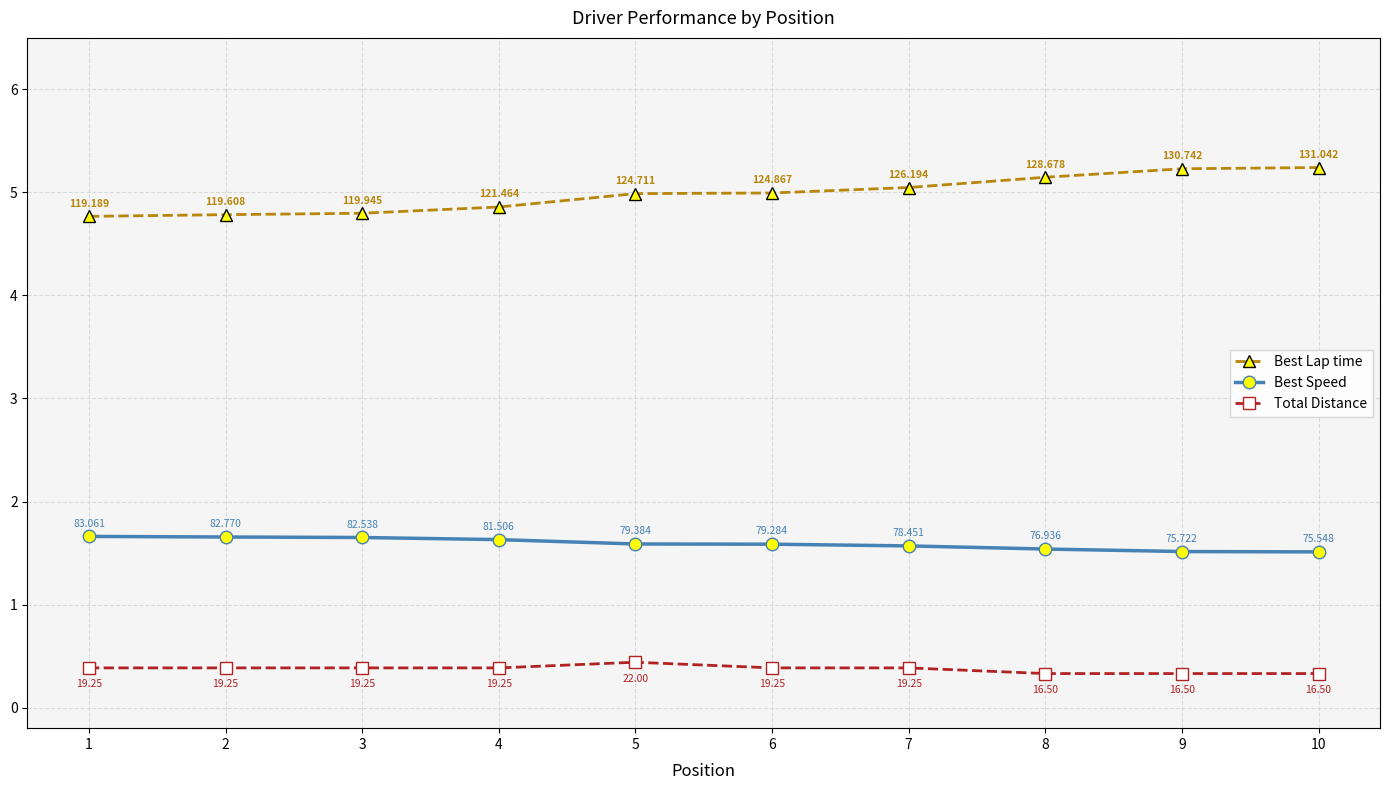

True or false: Best Lap time has a value of 9.3 at 8.

False